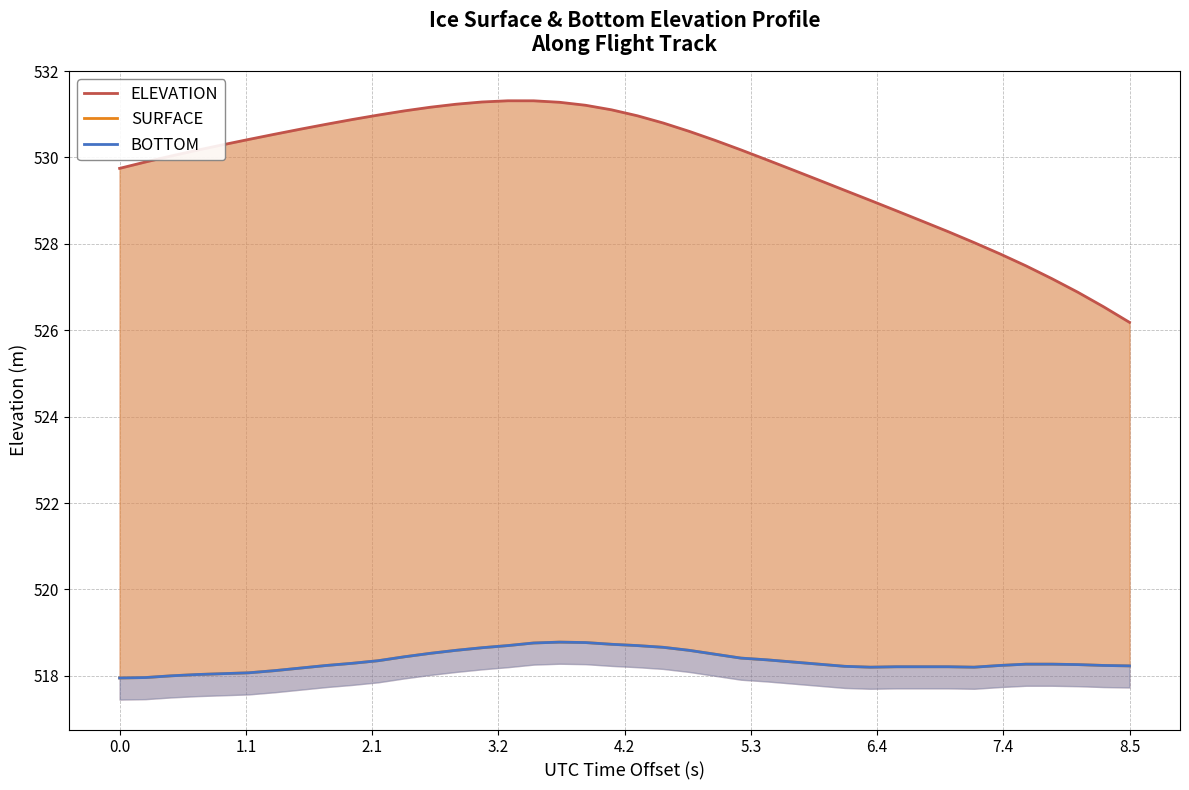

The value of ELEVATION at 20 is 695.4. True or false?

False